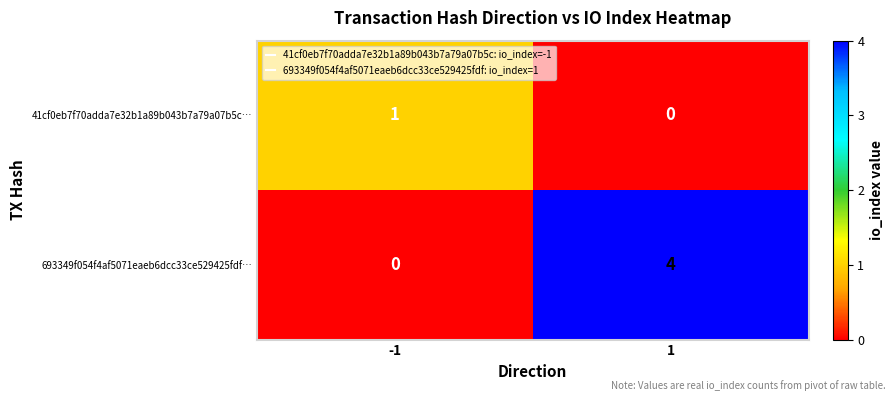

How many categories are shown in the chart?

2